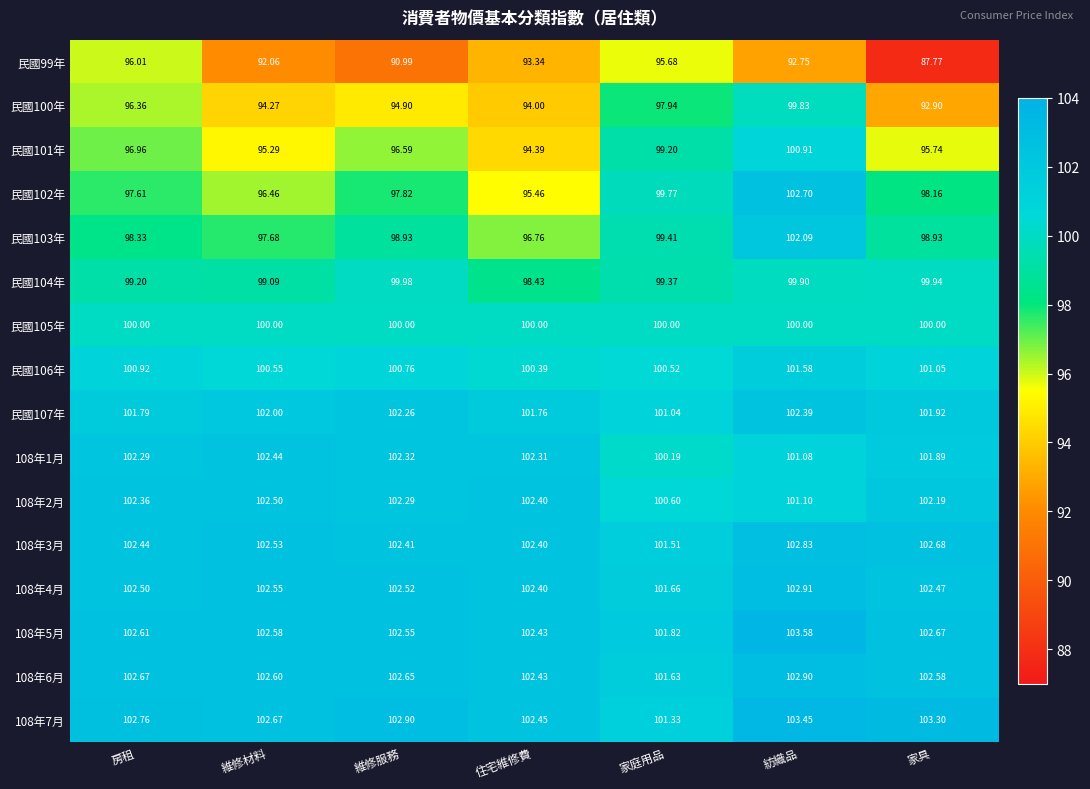

Which category has the lowest value across all series?

家具